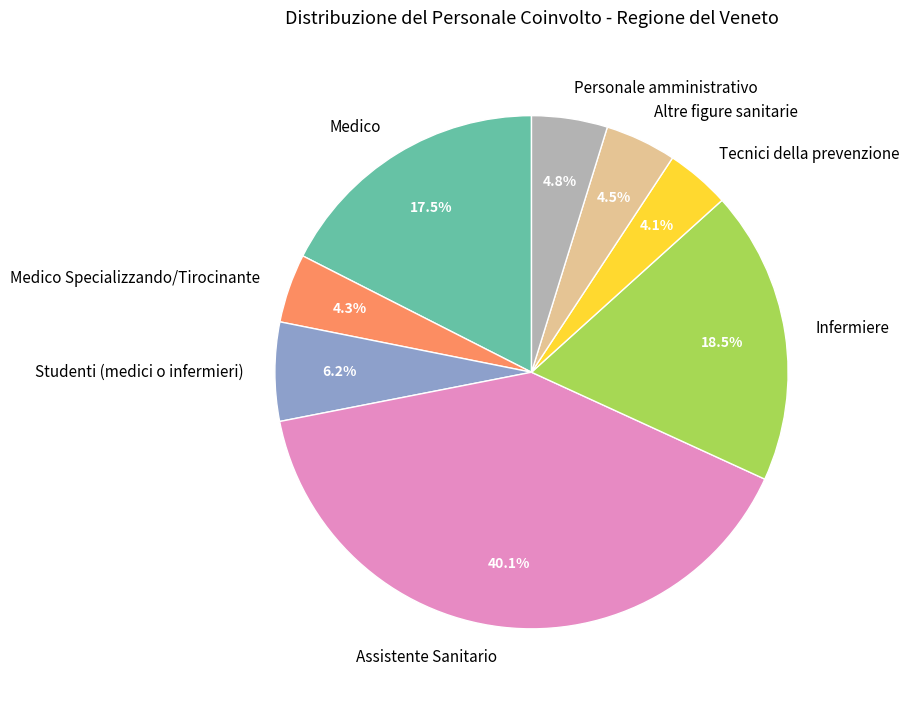

Which category has the biggest portion of the pie?

Assistente Sanitario